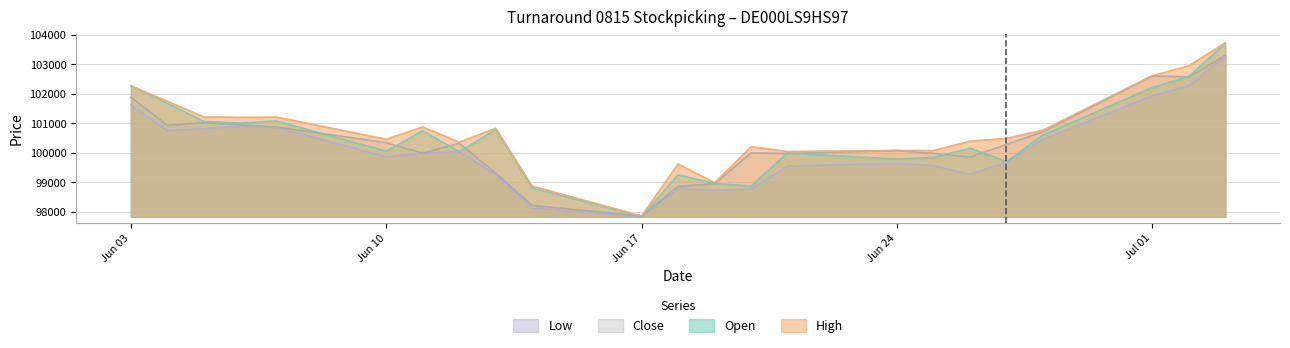

Rank the series at 03.07.2024 from highest to lowest value.

High, Open, Close, Low